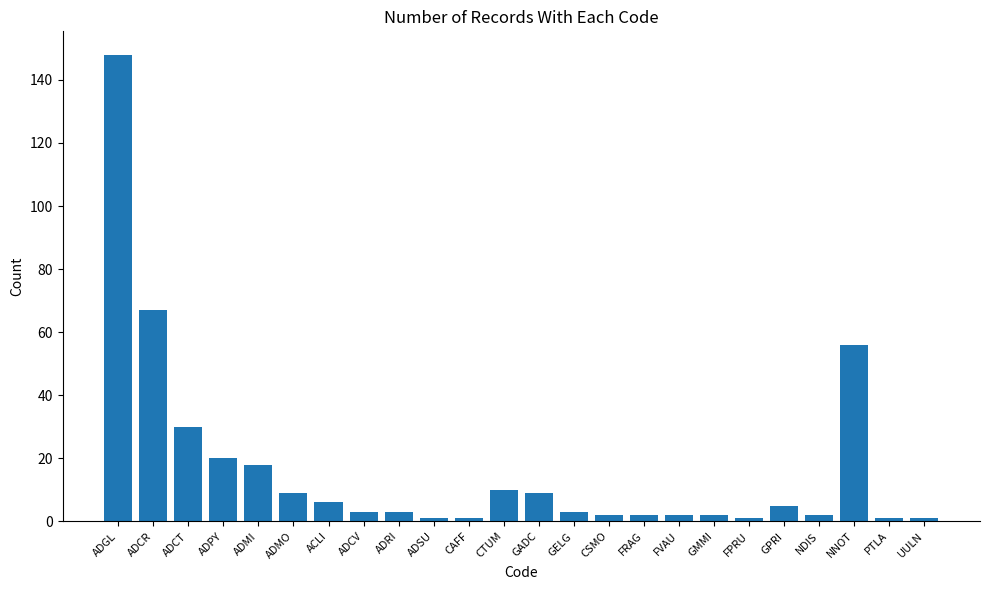

What is the change in value from ADCV to GADC?

+6